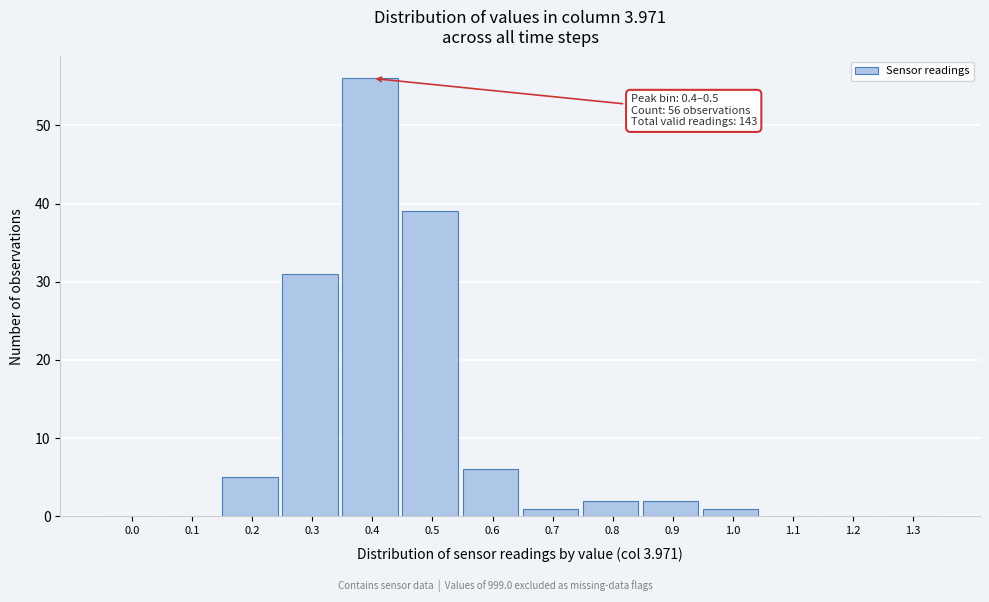

Reading left to right, what are all the values shown in this chart?

0.0=0	0.1=0	0.2=5	0.3=31	0.4=56	0.5=39	0.6=6	0.7=1	0.8=2	0.9=2	1.0=1	1.1=0	1.2=0	1.3=0